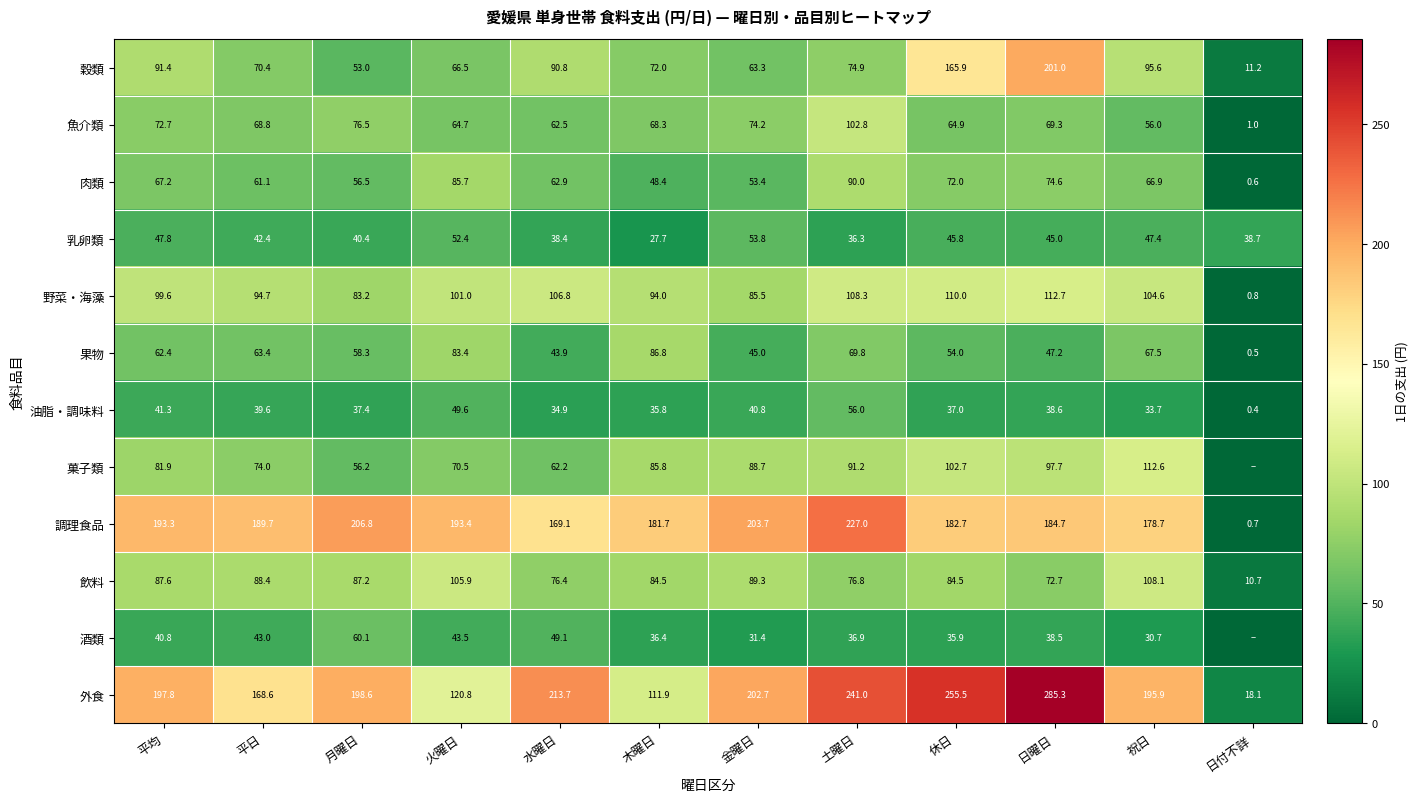

At which category does the chart reach its minimum across all series?

日付不詳